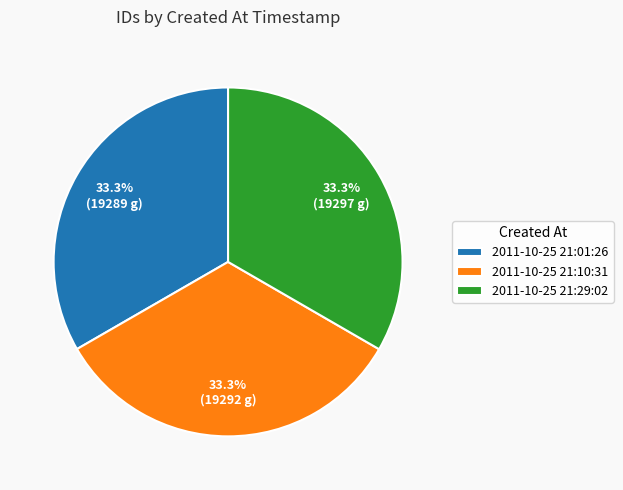

Count the number of slices in the pie.

3